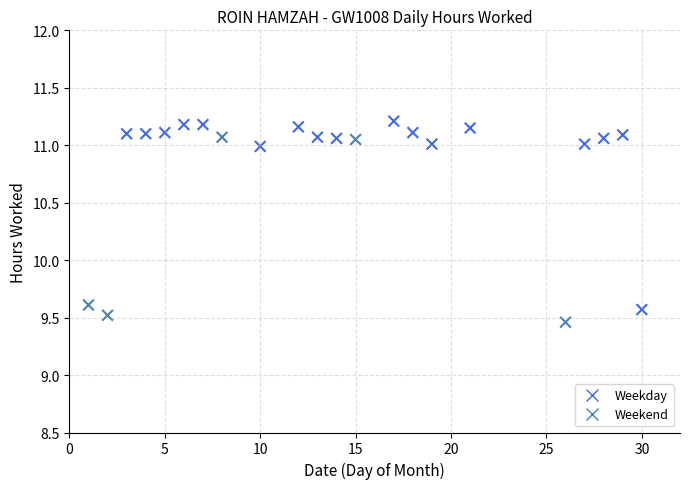

What Y value in the scatter plot is closest to 10?

9.6